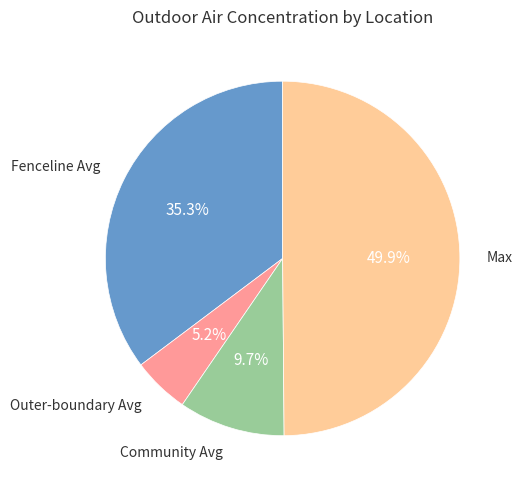

What percentage is the Outer-boundary Avg slice, to the nearest percent?

5%